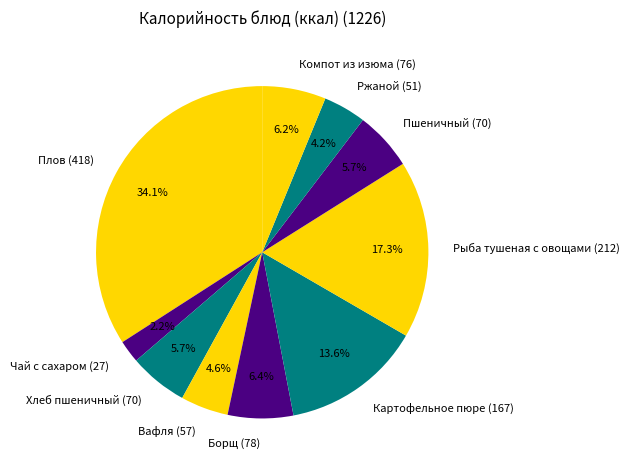

Between Хлеб пшеничный and Плов, which is larger?

Плов